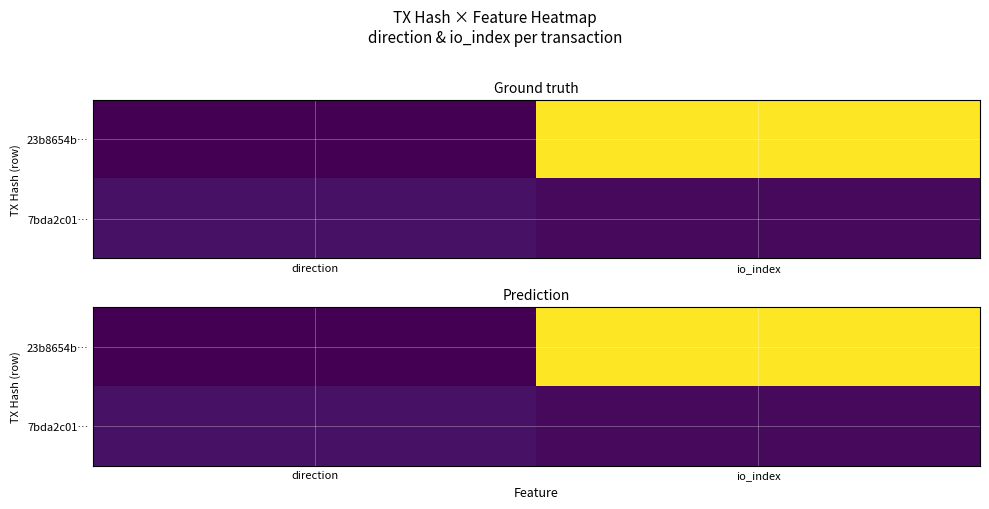

What is the average value of the 23b8654b… series?

0.5